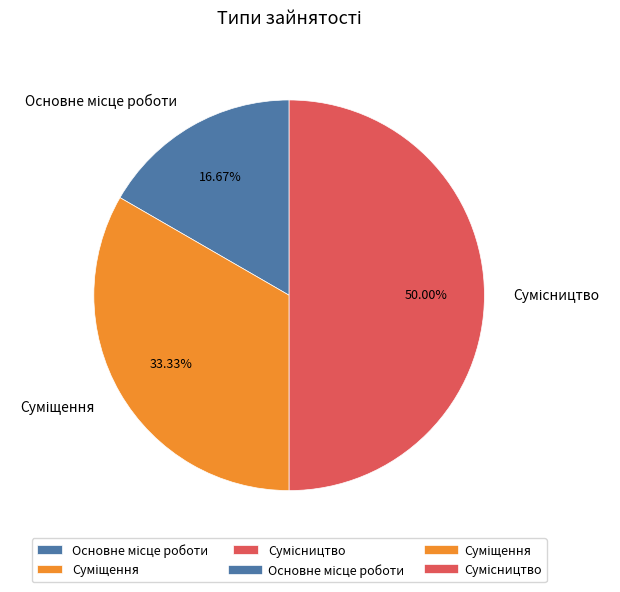

Count the number of slices in the pie.

3